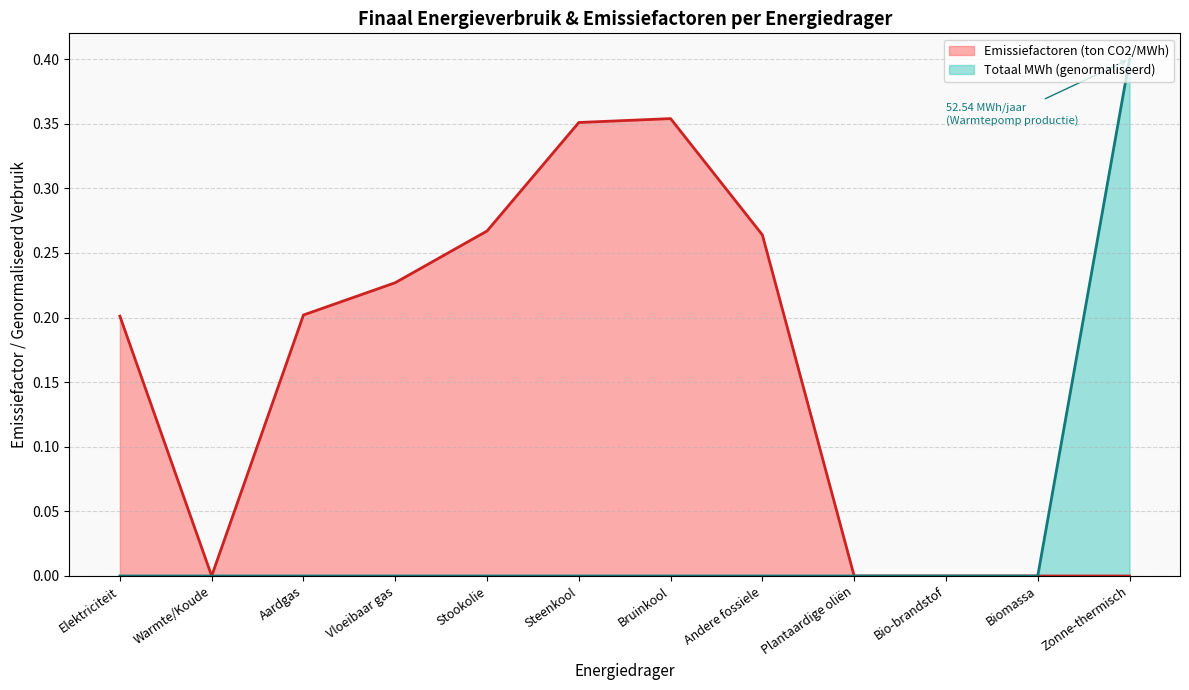

Does the chart have visible grid lines?

Yes